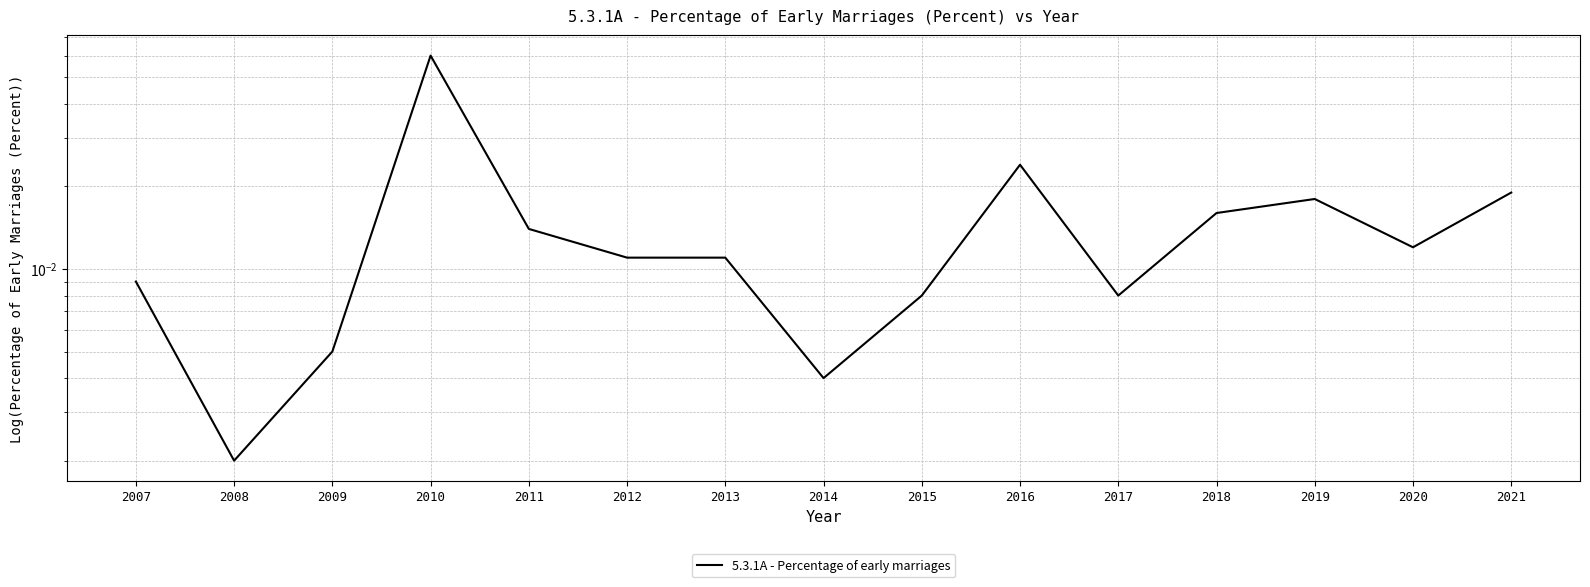

How many points are higher than both their immediate neighbors (excluding endpoints)?

3